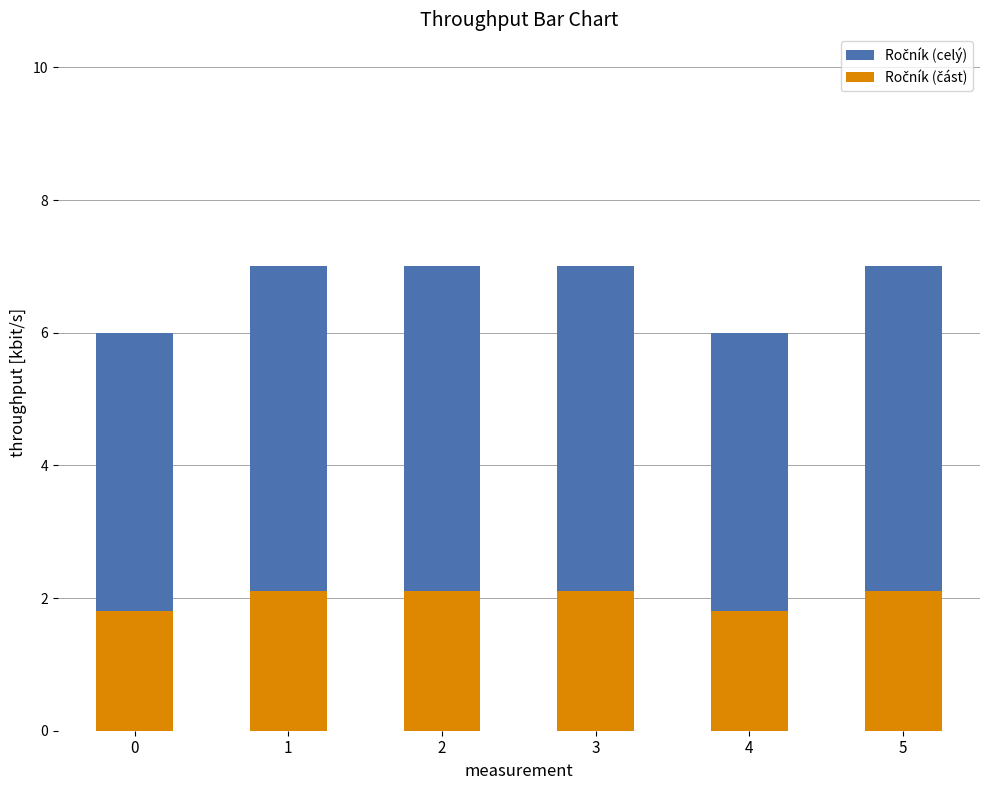

Count the Ročník (celý) values in the range 6 to 7.

6